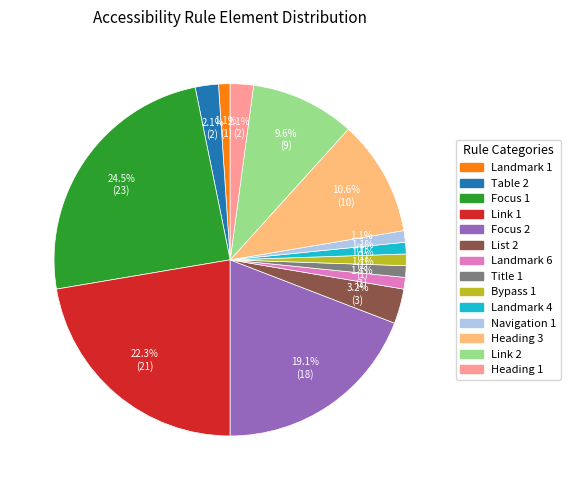

The Landmark 6 slice represents 13% of the pie. True or false?

False